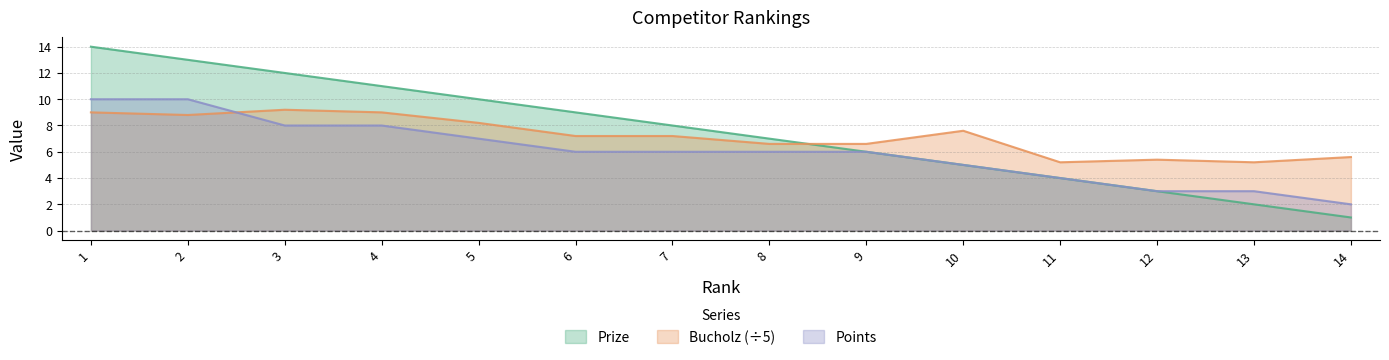

What is the difference between the highest and lowest values at 12?

2.4